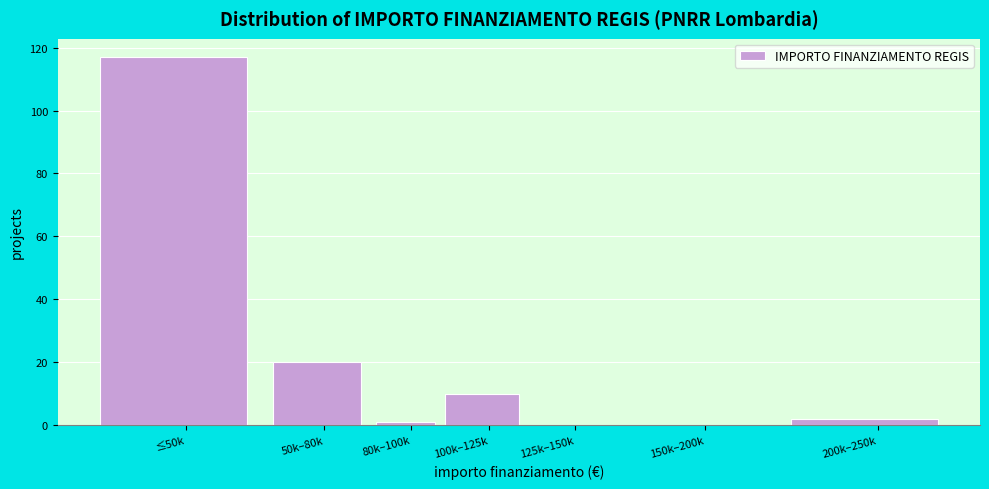

Reading left to right, what are all the values shown in this chart?

≤50k=117	50k–80k=20	80k–100k=1	100k–125k=10	125k–150k=0	150k–200k=0	200k–250k=2